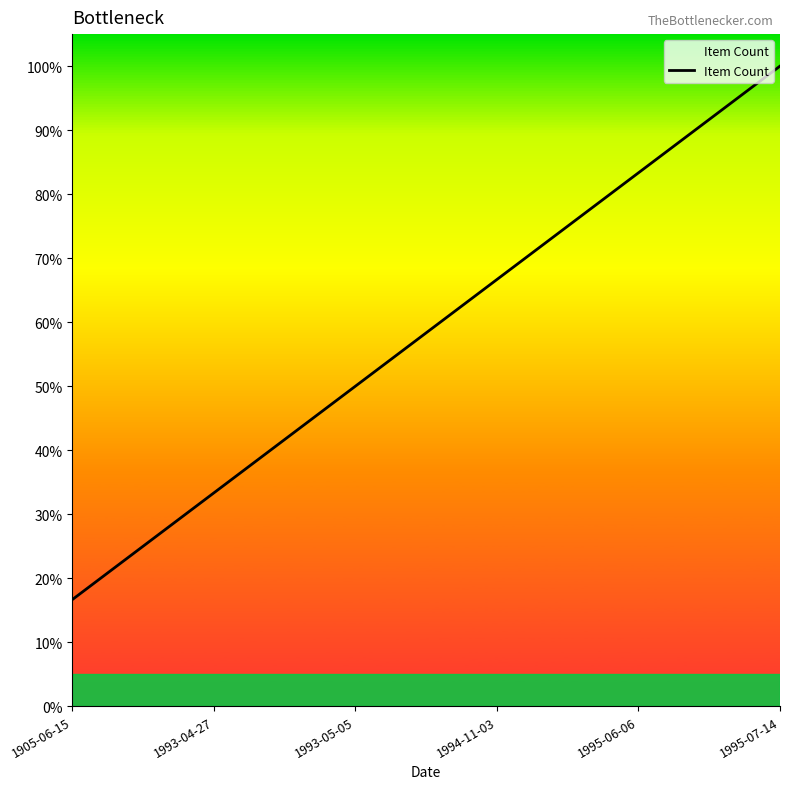

Which category has the highest value across all series?

1995-07-14